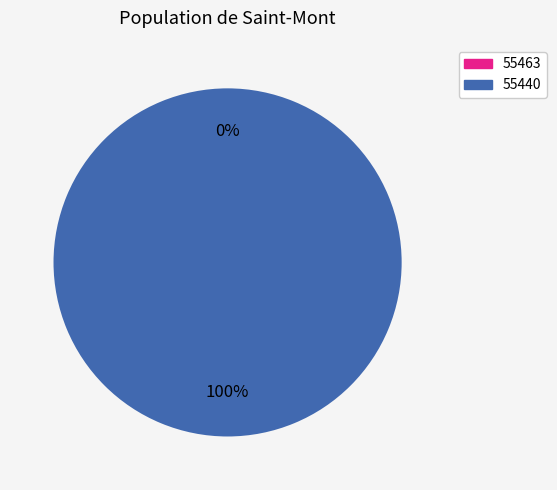

Count the number of slices in the pie.

2